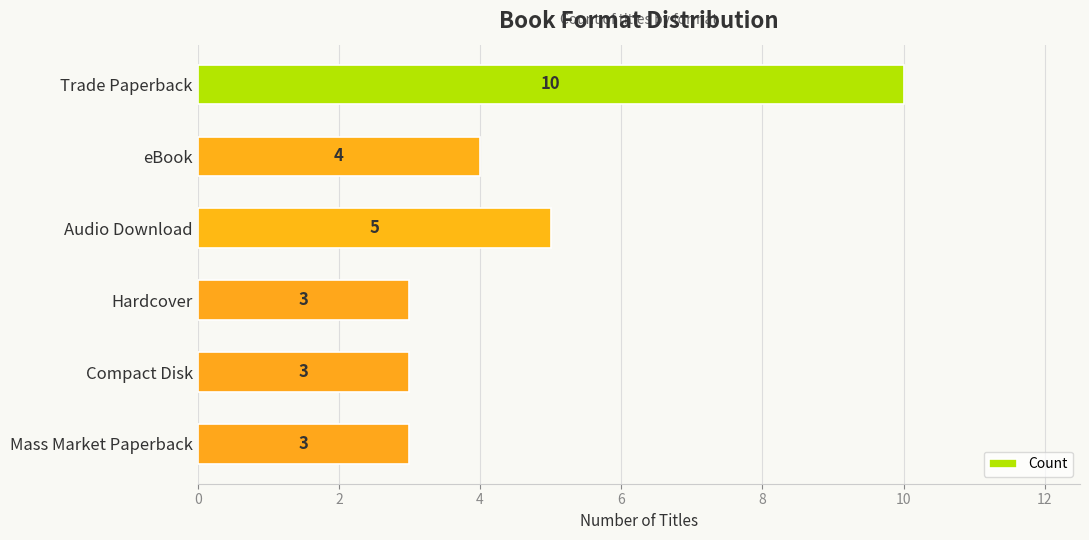

Count the number of categories in the chart.

6